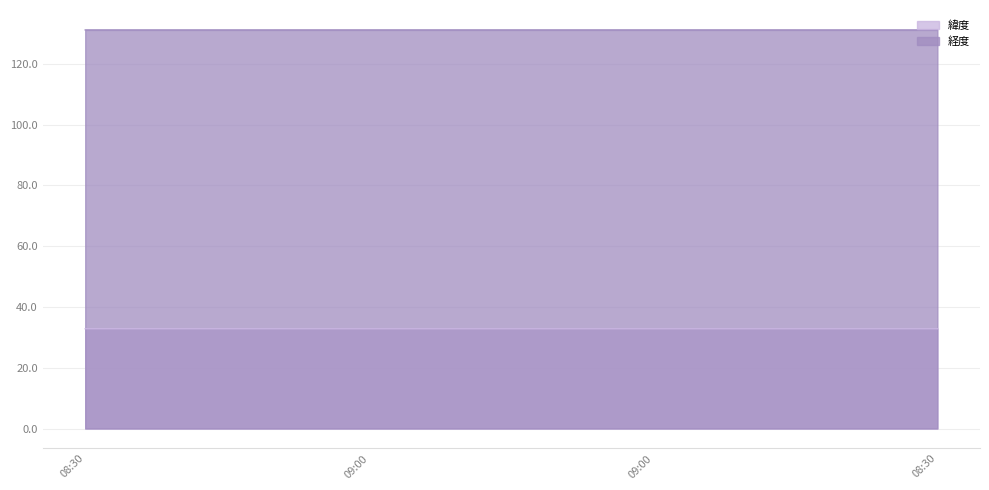

What is the average value of the 経度 series?

131.1